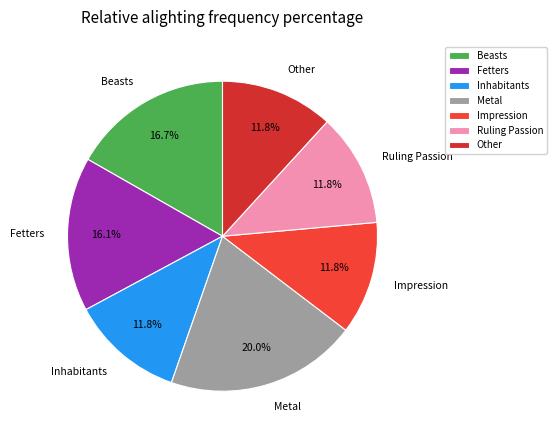

True or false: Ruling Passion accounts for 19% of the total.

False